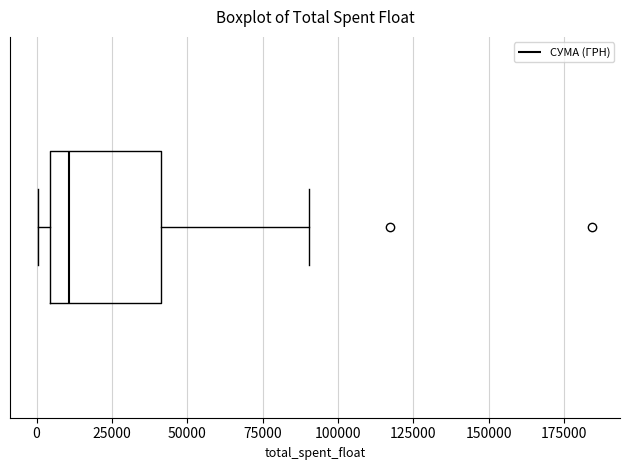

Transcribe this box plot: give where the median line is, the range the box spans, and where the two whiskers end, as read against the x-axis. The values are not printed on the chart, so give them approximately, as read against the axis.

median 10000, box 5000 to 40000, whiskers 0 to 90000